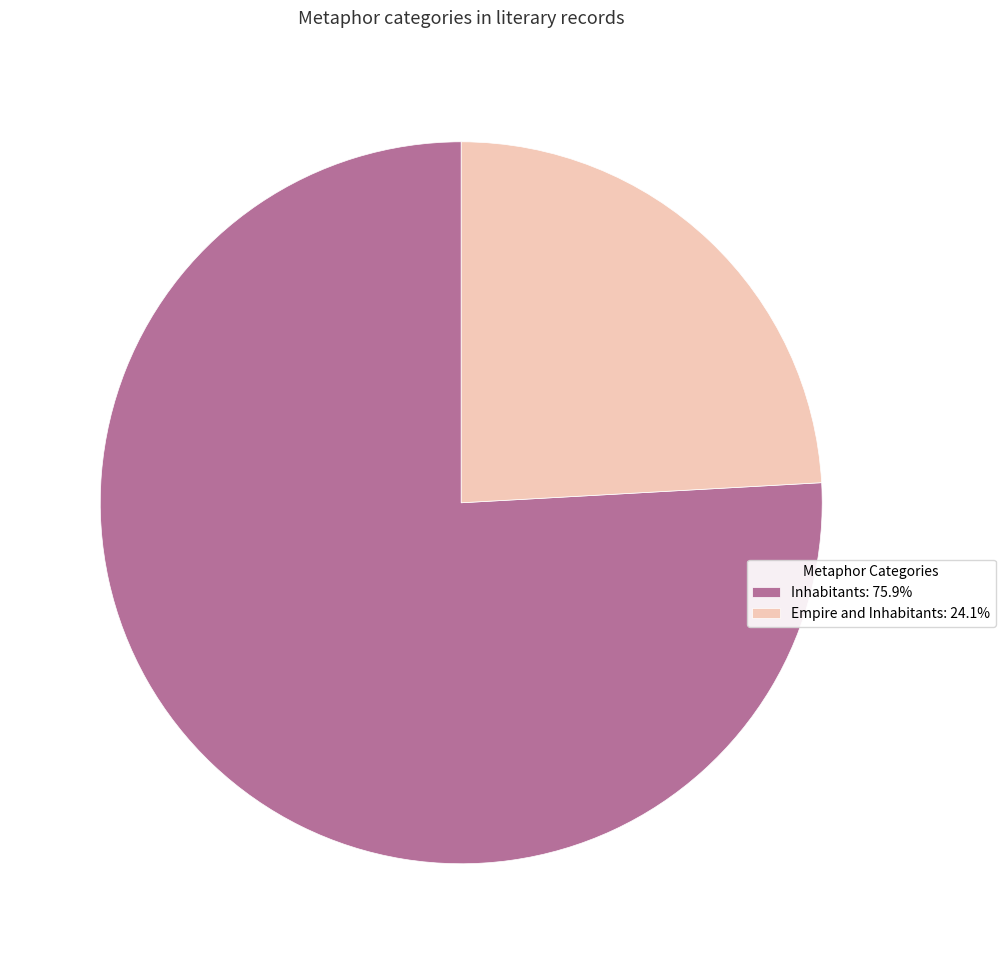

Approximately how many times larger is the value at Empire and Inhabitants: 24.1% compared to Inhabitants: 75.9%?

0.3